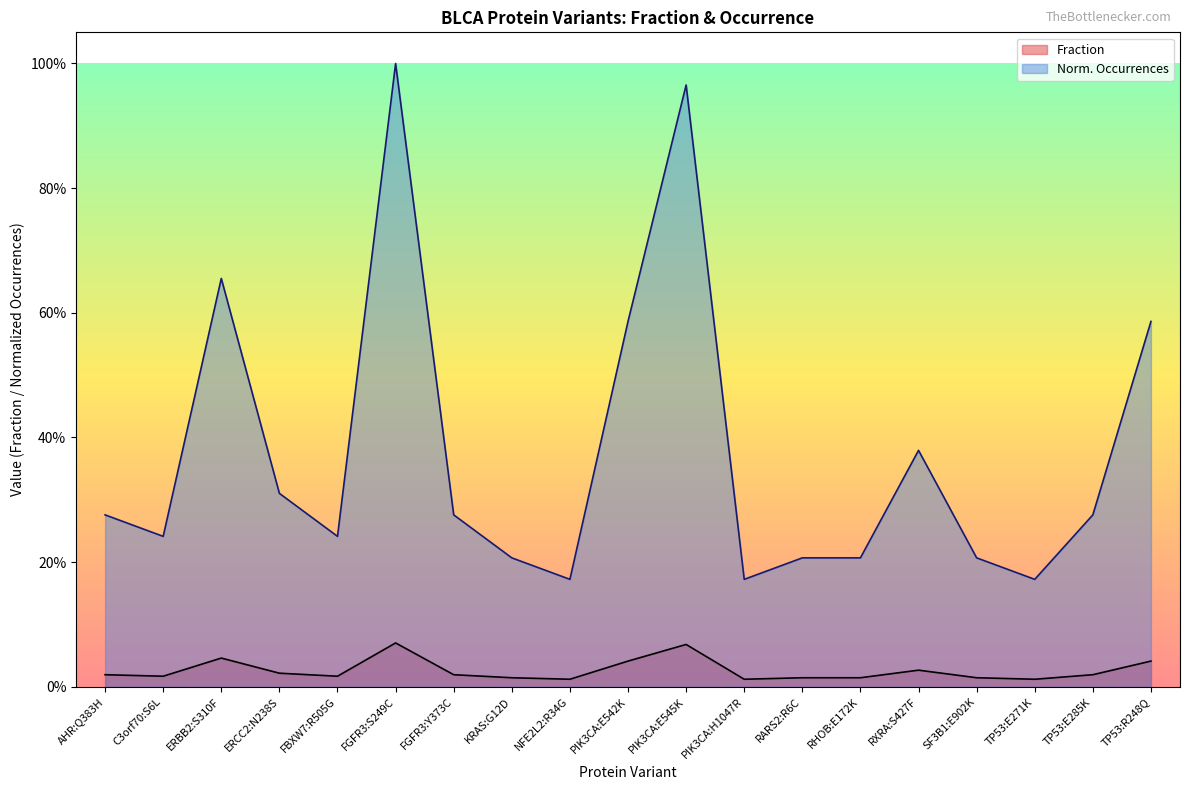

What is the difference between the maximum and second lowest values in the Fraction series?

0.1